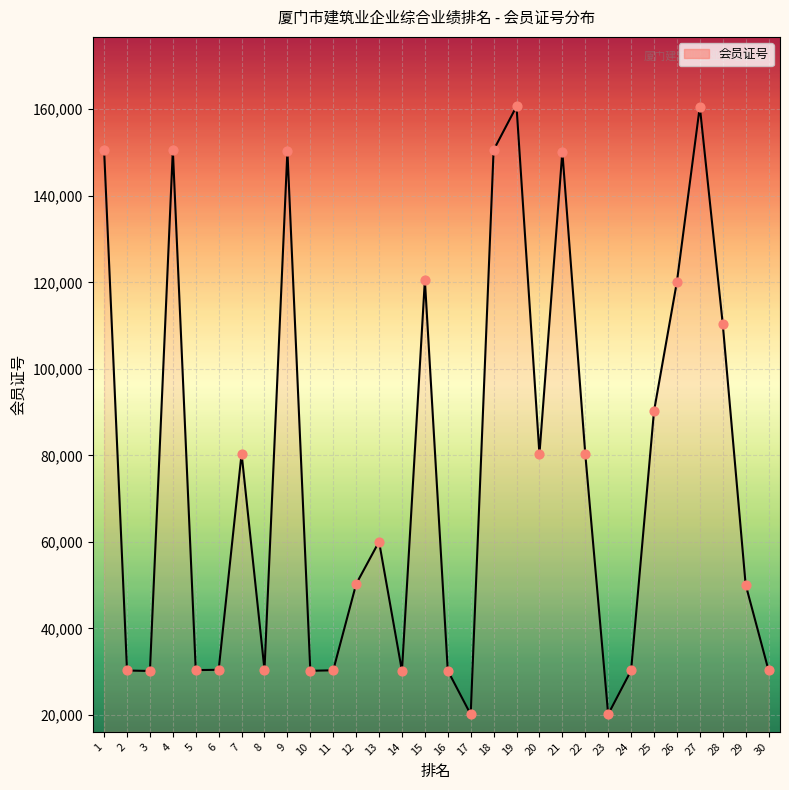

Which has a higher value, 28 or 25?

28